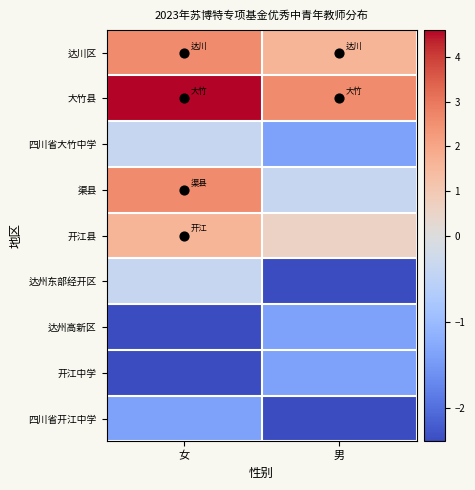

List the series in order of their peak value, lowest first.

达州高新区, 开江中学, 四川省开江中学, 四川省大竹中学, 达州东部经开区, 开江县, 达川区, 渠县, 大竹县